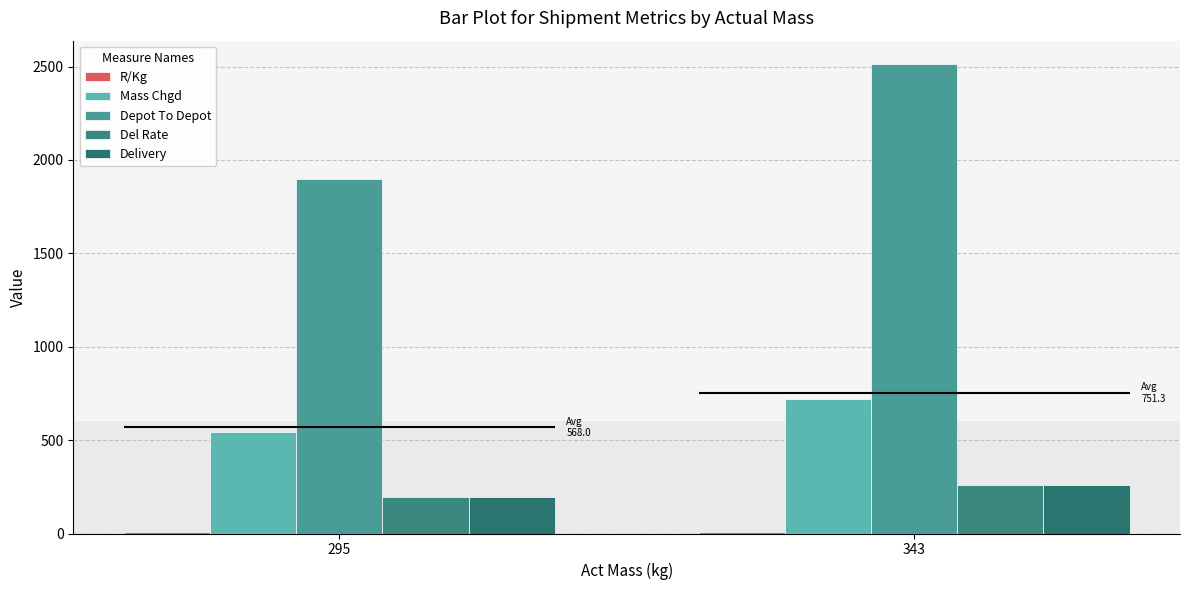

Which series has the widest spread of values?

Depot To Depot